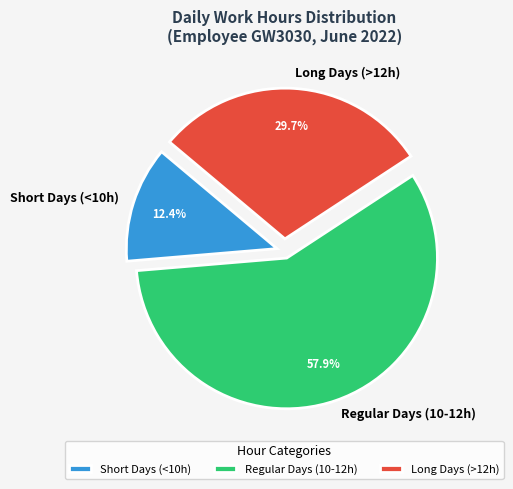

Does any single category account for the majority?

Yes